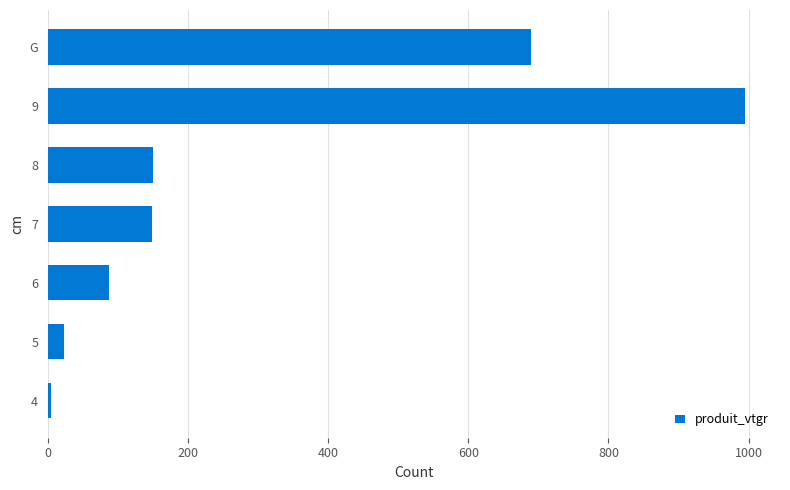

Where is the data nearest to the value 499?

G